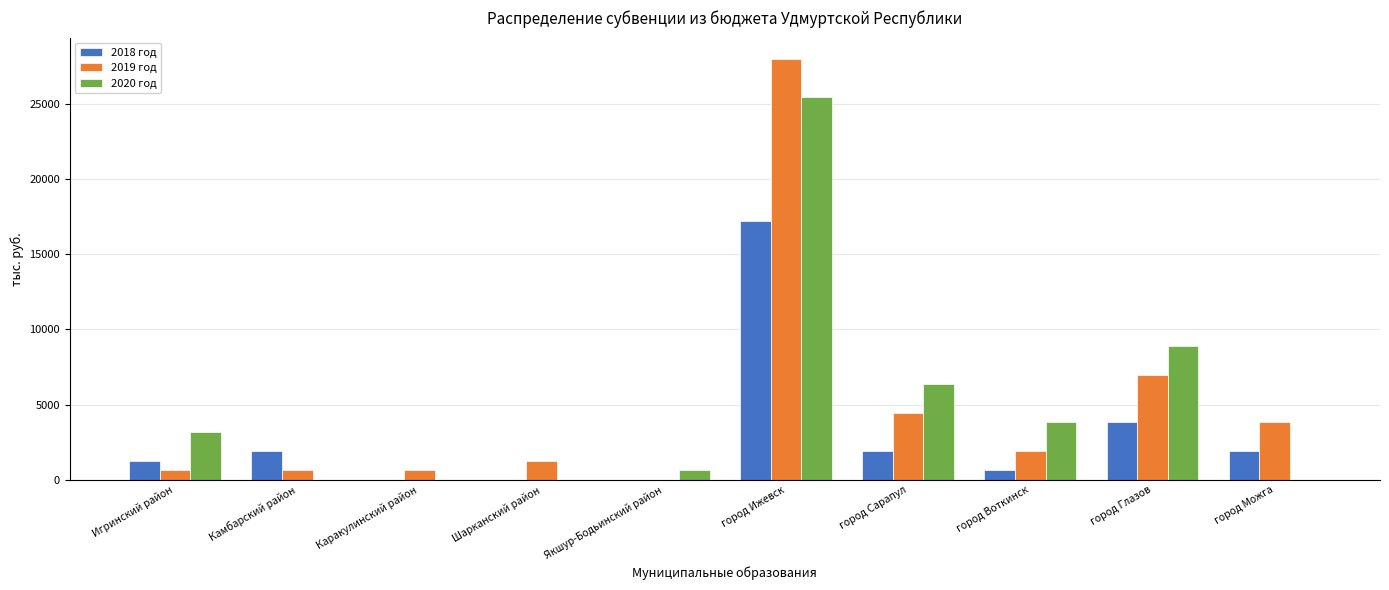

True or false: 2018 год has a value of 1908.8 at Камбарский район.

True